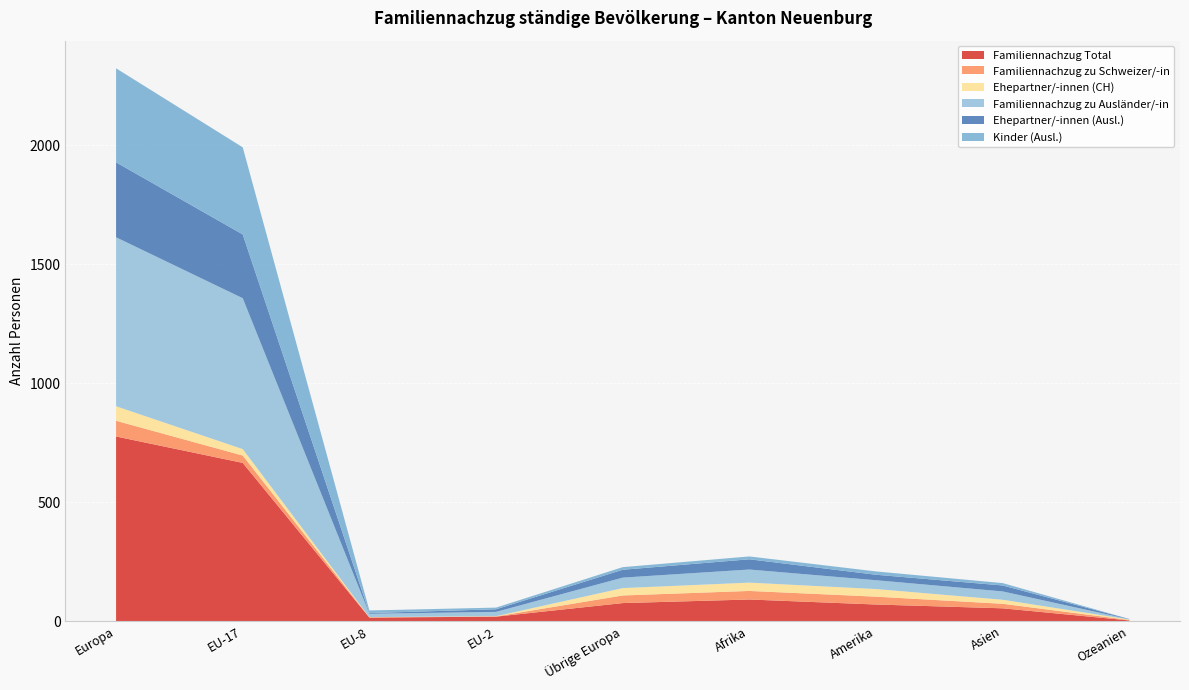

Reading right to left, transcribe all the data shown in this chart.

Familiennachzug Total: Ozeanien=3	Asien=54	Amerika=70	Afrika=91	Übrige Europa=76	EU-2=19	EU-8=15	EU-17=665	Europa=776
Familiennachzug zu Schweizer/-in: Ozeanien=2	Asien=19	Amerika=33	Afrika=36	Übrige Europa=32	EU-2=1	EU-8=1	EU-17=31	Europa=66
Ehepartner/-innen (CH): Ozeanien=2	Asien=17	Amerika=32	Afrika=35	Übrige Europa=31	EU-2=1	EU-8=1	EU-17=27	Europa=61
Familiennachzug zu Ausländer/-in: Ozeanien=1	Asien=35	Amerika=37	Afrika=55	Übrige Europa=44	EU-2=18	EU-8=14	EU-17=634	Europa=710
Ehepartner/-innen (Ausl.): Ozeanien=1	Asien=25	Amerika=23	Afrika=43	Übrige Europa=33	EU-2=11	EU-8=3	EU-17=268	Europa=315
Kinder (Ausl.): Ozeanien=0	Asien=10	Amerika=14	Afrika=12	Übrige Europa=11	EU-2=7	EU-8=11	EU-17=366	Europa=395